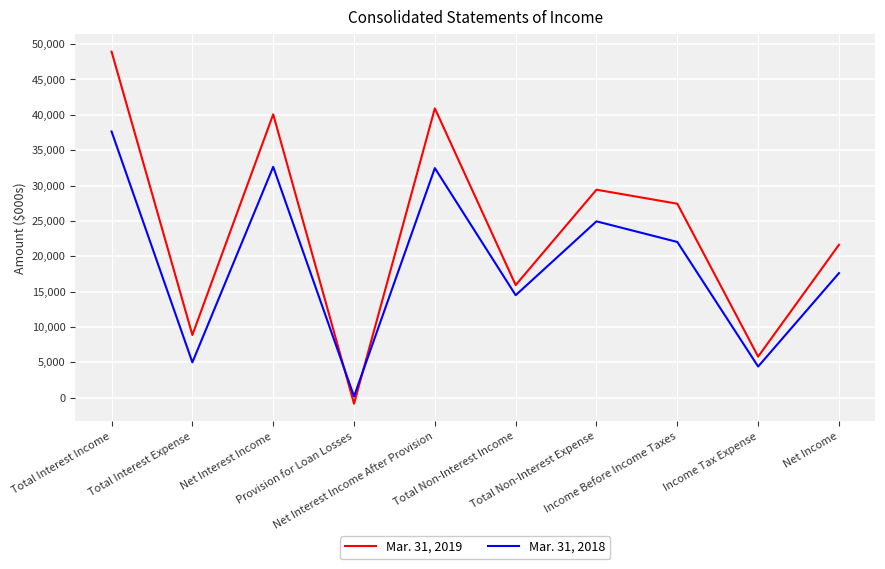

At which category does Mar. 31, 2018 reach its first local peak?

Net Interest Income